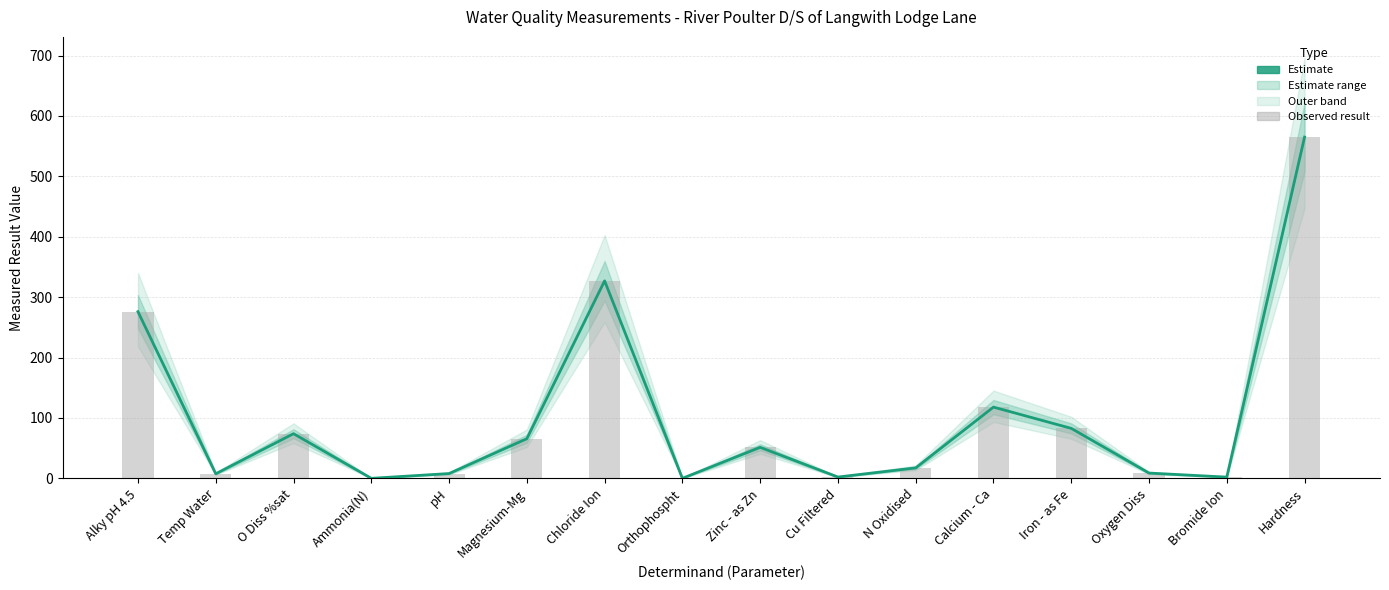

Reading left to right, what are all the values shown in this chart?

result: Alky pH 4.5=276.0	Temp Water=7.6	O Diss %sat=74.0	Ammonia(N)=0.1	pH=8.0	Magnesium-Mg=65.7	Chloride Ion=327.0	Orthophospht=0.1	Zinc - as Zn=51.4	Cu Filtered=2.2	N Oxidised=17.4	Calcium - Ca=118.0	Iron - as Fe=82.8	Oxygen Diss=8.8	Bromide Ion=2.1	Hardness=565.0
Observed result: Alky pH 4.5=276.0	Temp Water=7.6	O Diss %sat=74.0	Ammonia(N)=0.1	pH=8.0	Magnesium-Mg=65.7	Chloride Ion=327.0	Orthophospht=0.1	Zinc - as Zn=51.4	Cu Filtered=2.2	N Oxidised=17.4	Calcium - Ca=118.0	Iron - as Fe=82.8	Oxygen Diss=8.8	Bromide Ion=2.1	Hardness=565.0